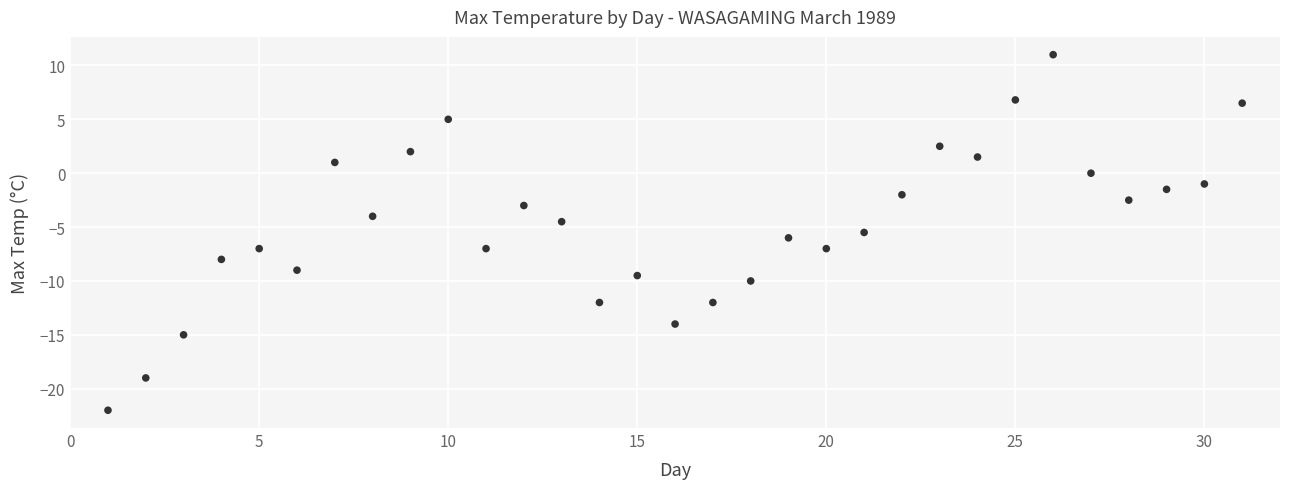

What is the range of X values (max minus min)?

30.0